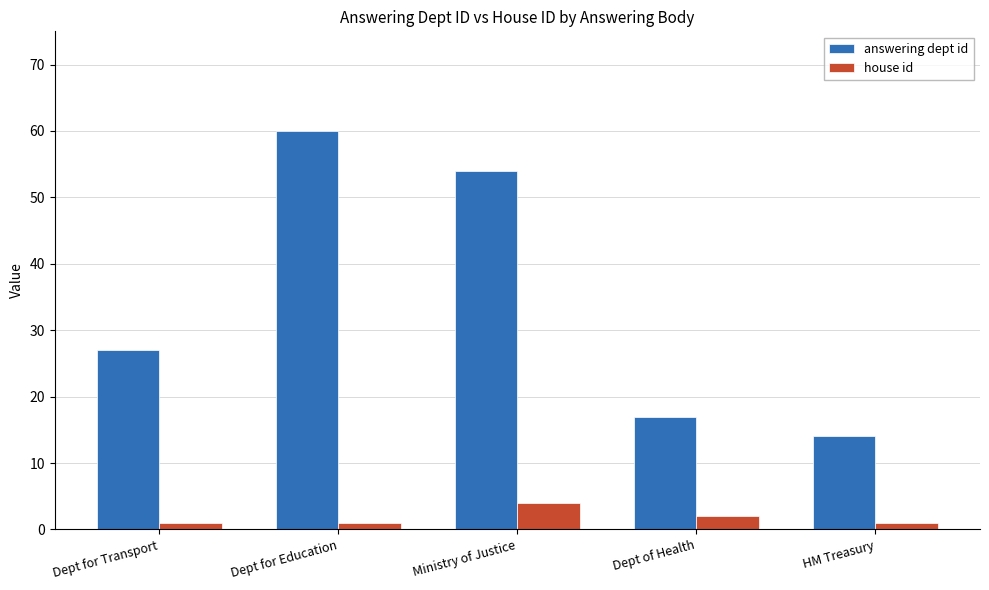

What is the sum of all answering dept id values?

172